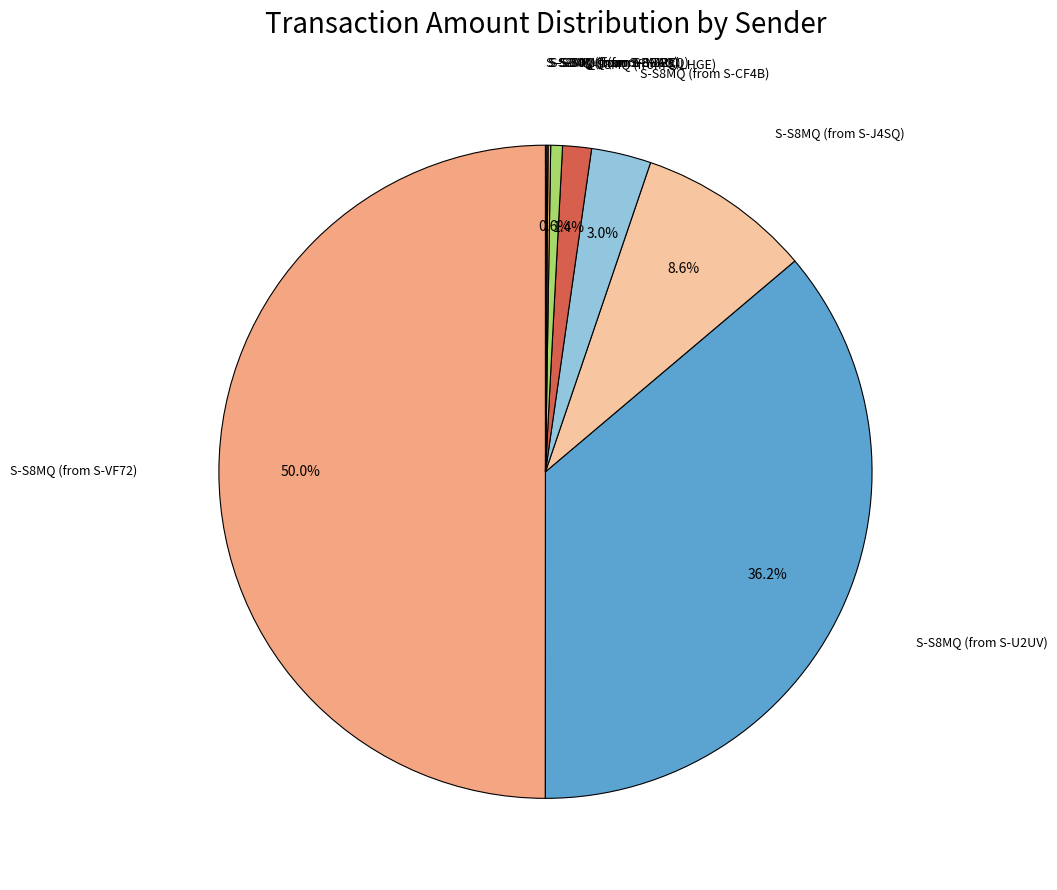

Does any single category account for the majority?

No